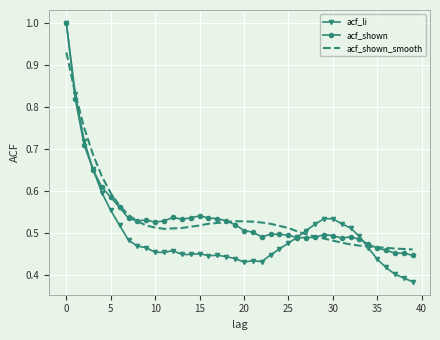

What is the maximum value shown in the chart?

1.0